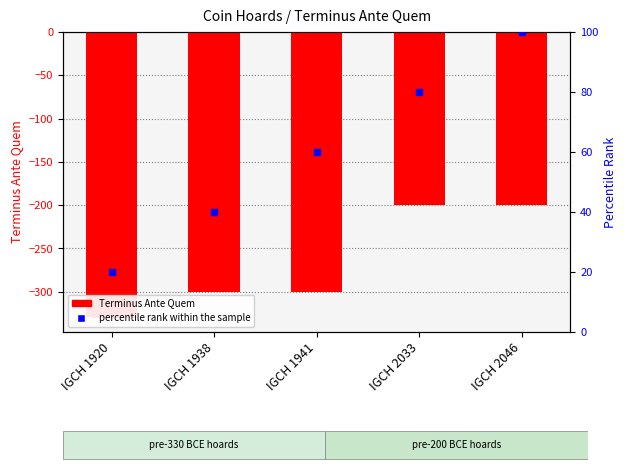

Is the value of Terminus Ante Quem at IGCH 2033 greater than the value of percentile rank within the sample at IGCH 1938?

No